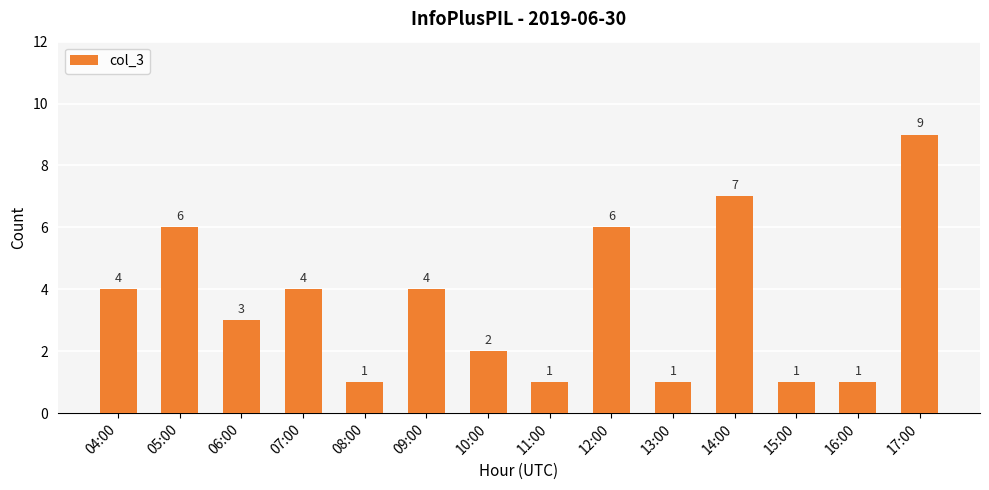

What is the difference between the second highest and second lowest values?

6